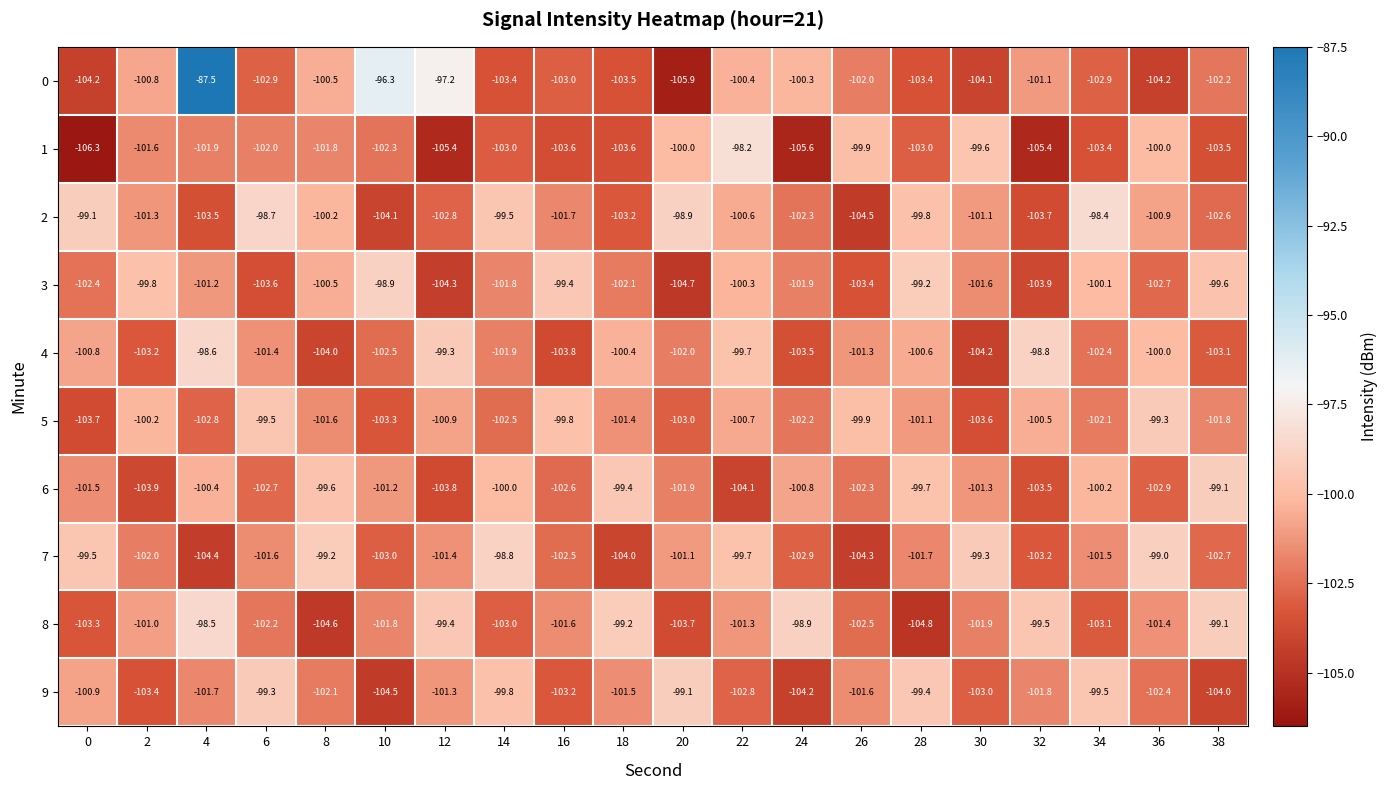

What is the average value of the 6 series?

-101.5